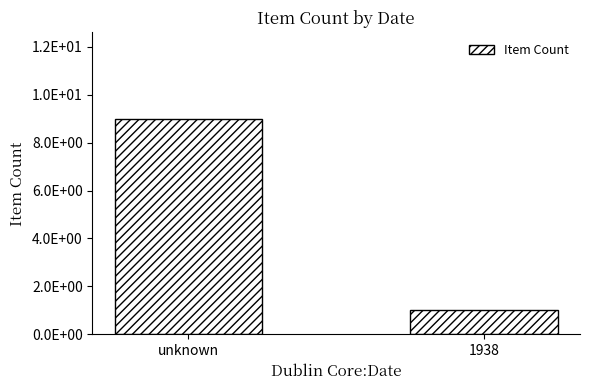

Rank the categories by value from lowest to highest.

1938, unknown